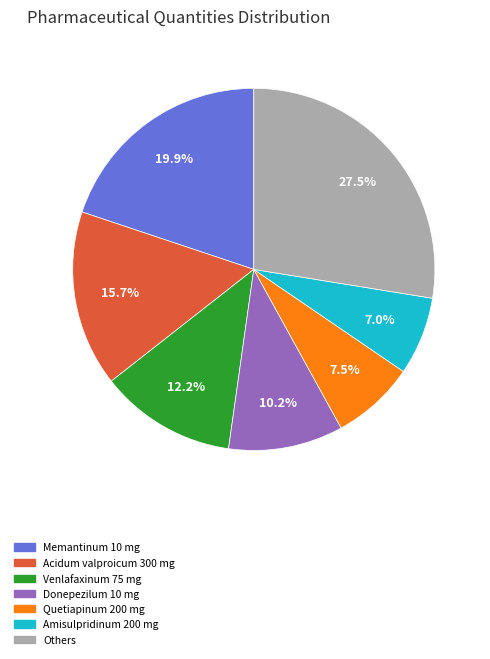

Is there a majority slice in this chart?

No